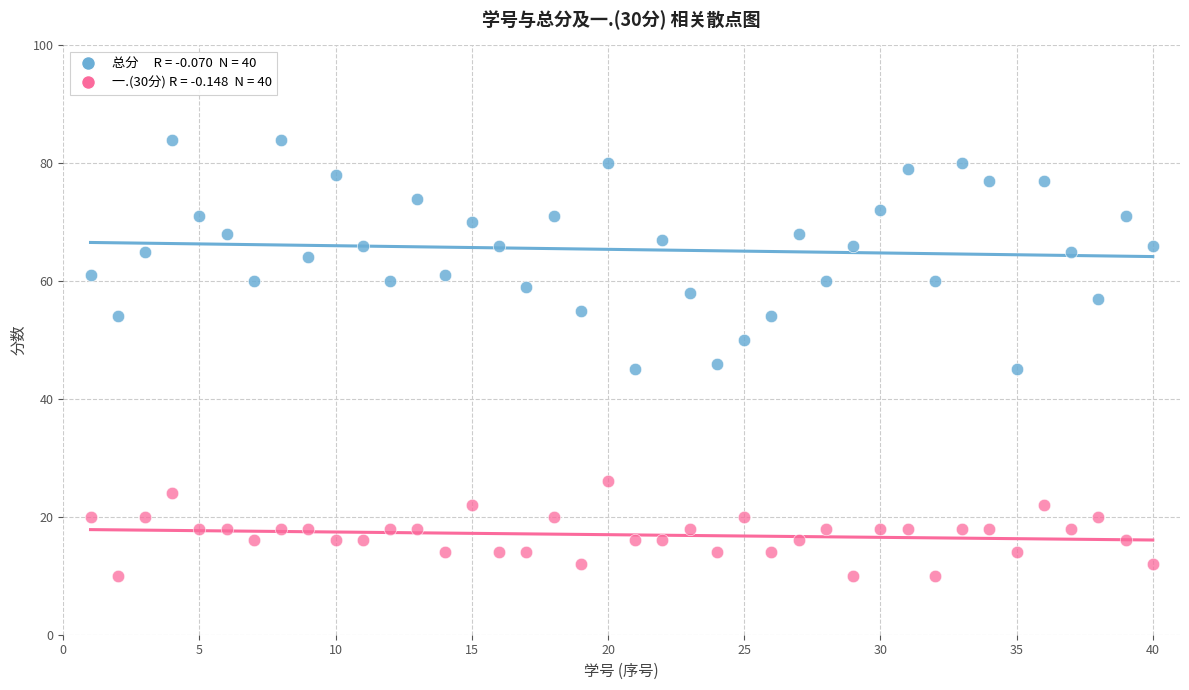

Across all data points, what is the range of Y values (max minus min)?

74